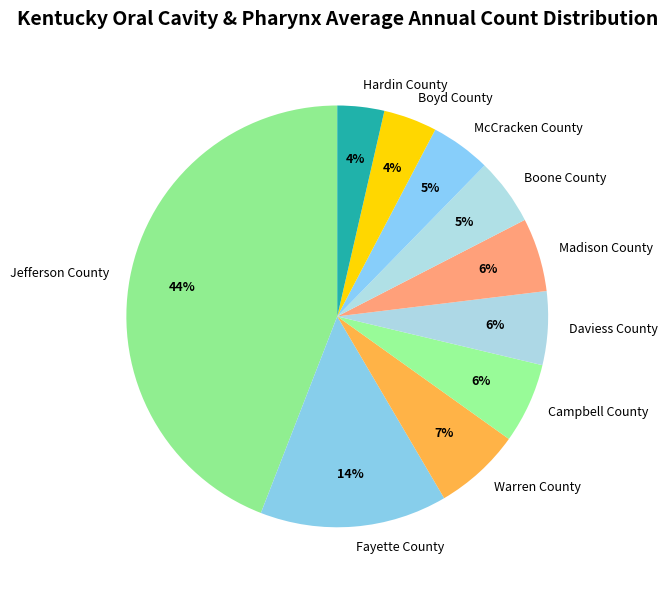

To the nearest percent, what percentage of the pie is Madison County?

6%